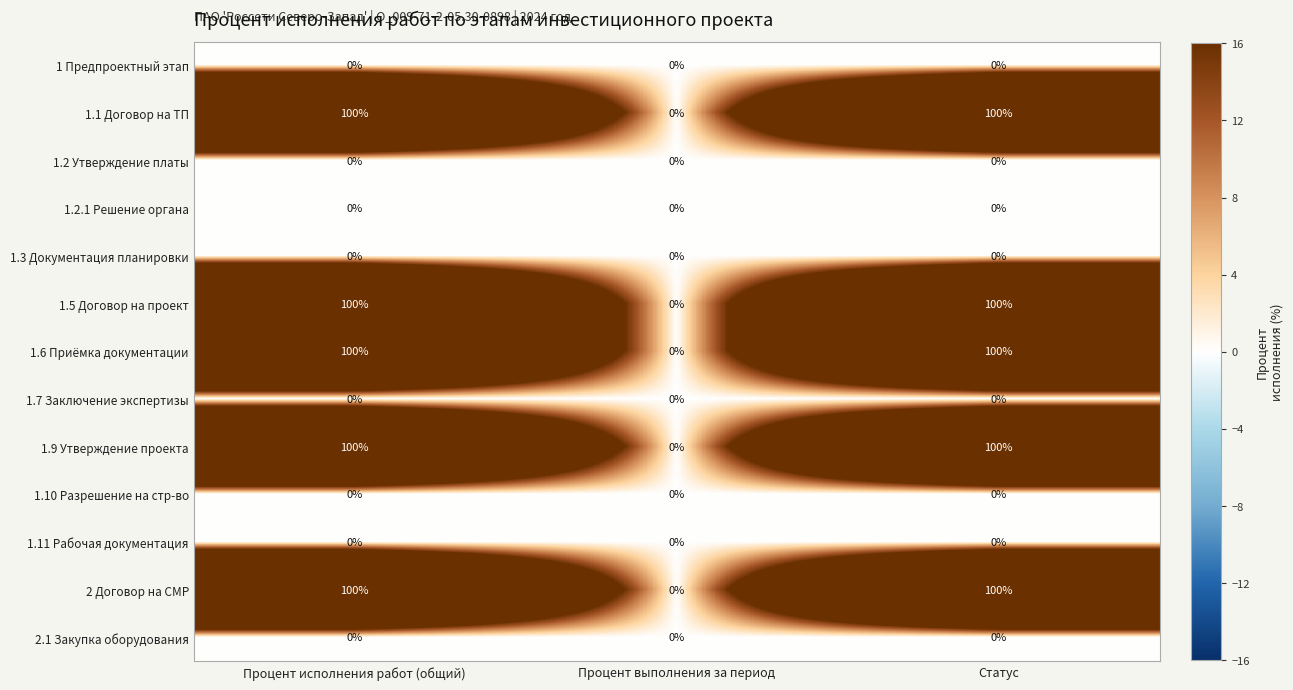

What is the spread (max minus min) of values at Статус?

100